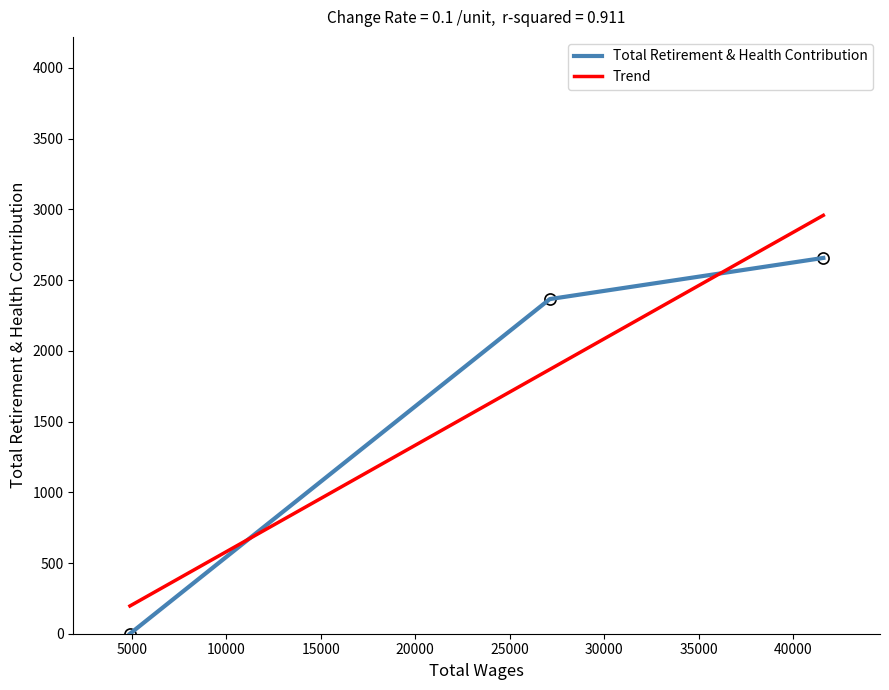

What is the difference between the second highest and minimum values in the Trend series?

1672.4